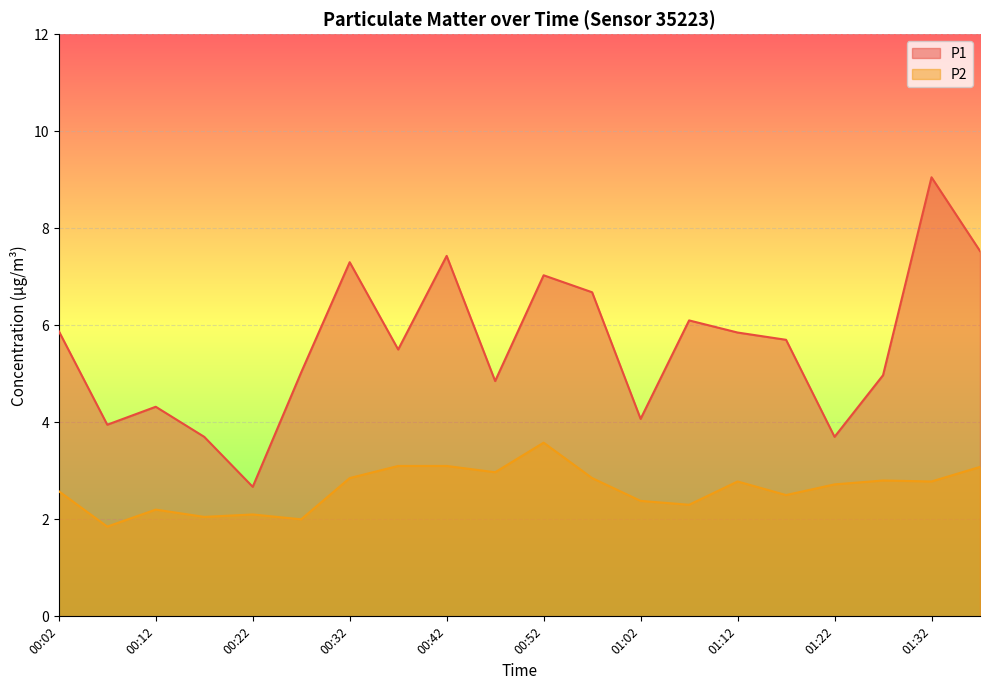

What is the value of the P2 point at the 1st from the left?

2.6